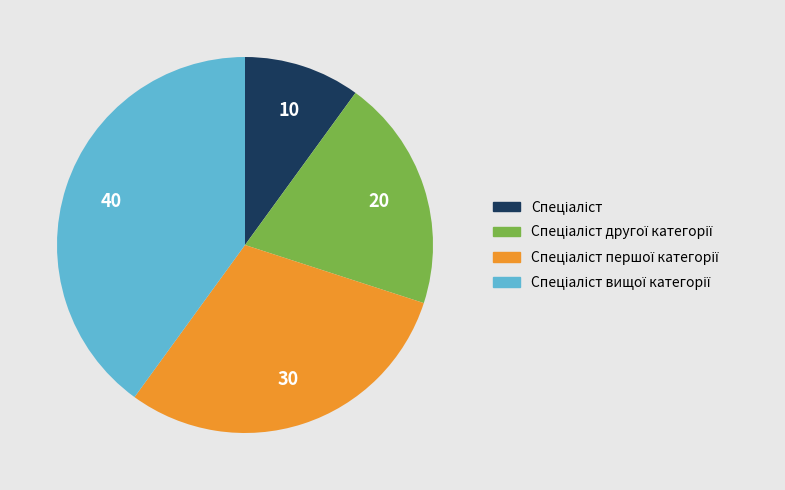

How many segments does this pie chart have?

4